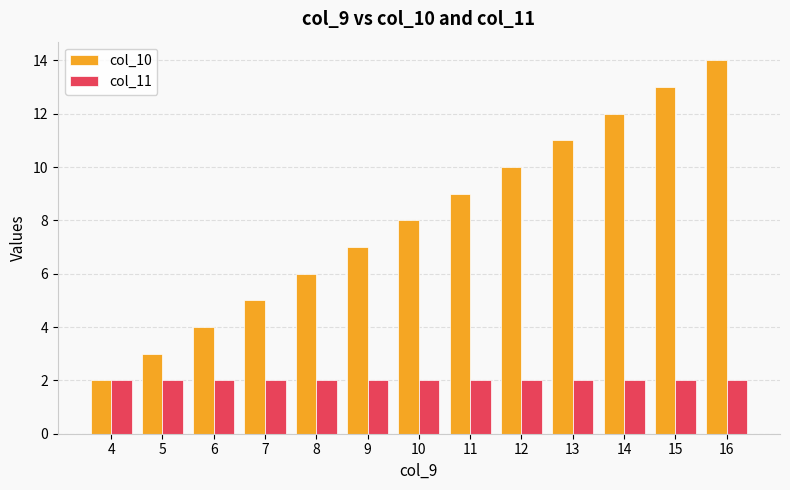

At 5, list the series in order from largest to smallest.

col_10, col_11